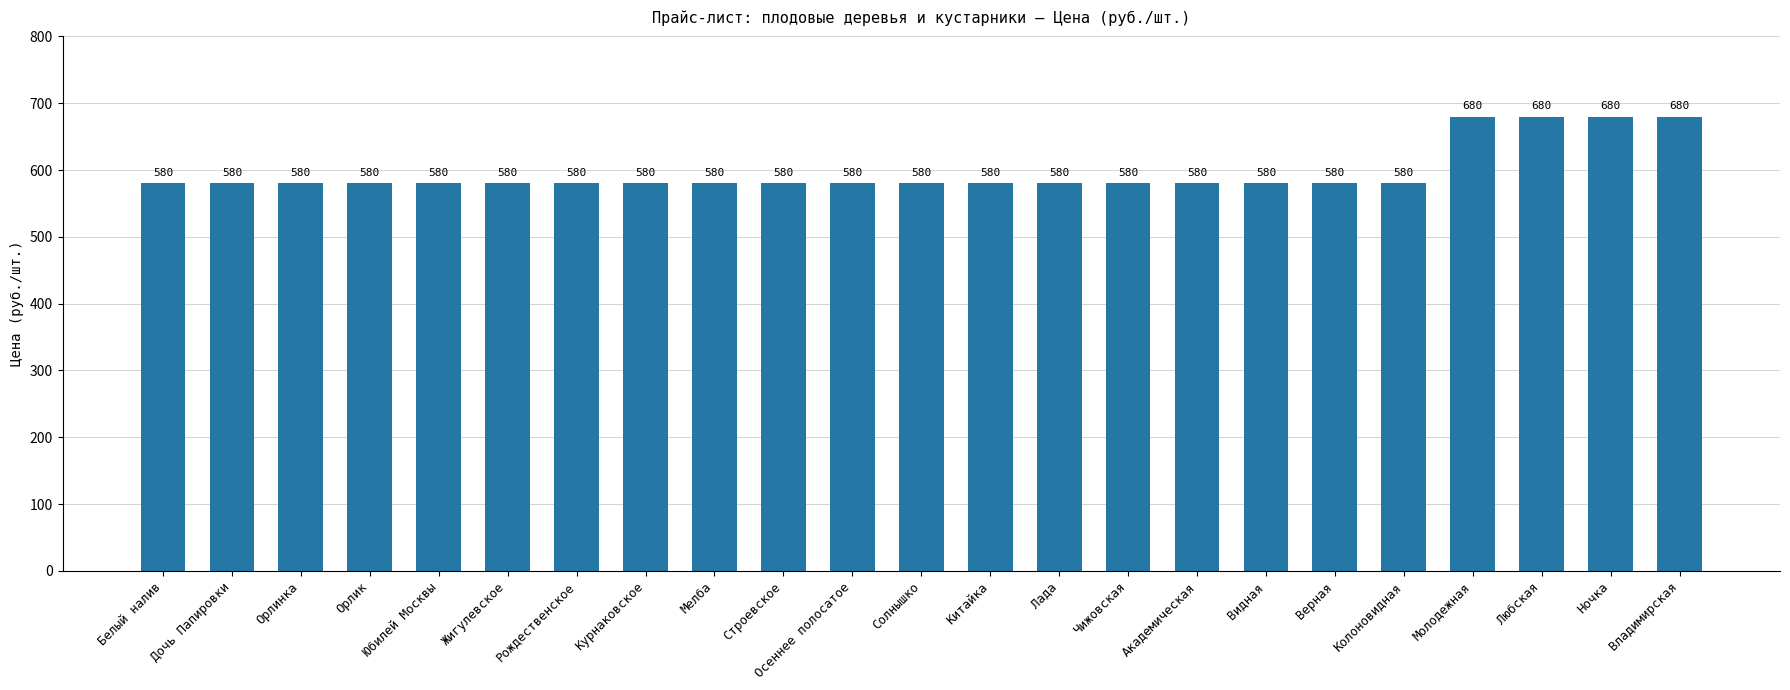

The chart shows a value of 162 at Ночка. True or false?

False